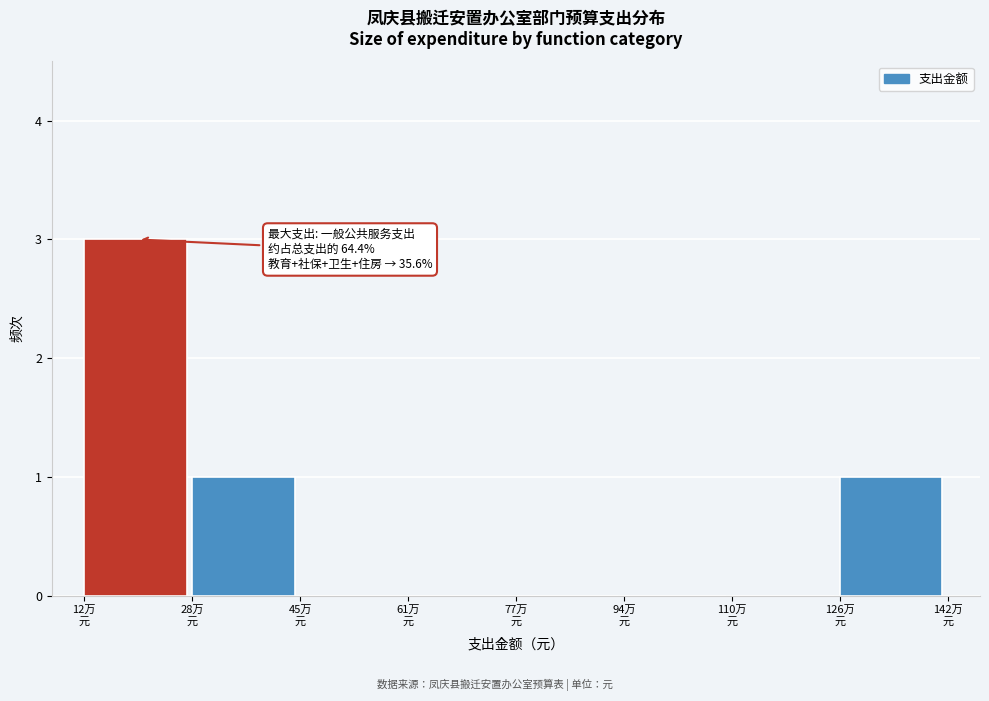

What is the sum of all values?

5